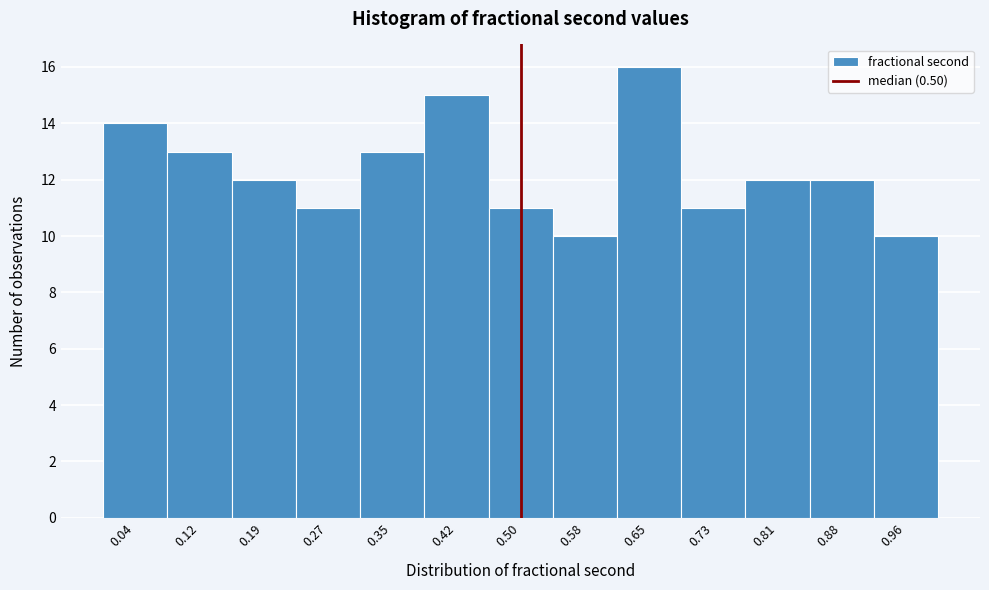

Reading left to right, list every bar in this chart as the range it spans on the x-axis followed by its height. Neither the bar edges nor the heights are printed on the chart, so give them approximately, as read against the axes.

0.00 to 0.08: 14
0.08 to 0.15: 13
0.15 to 0.23: 12
0.23 to 0.31: 11
0.31 to 0.38: 13
0.38 to 0.46: 15
0.46 to 0.54: 11
0.54 to 0.62: 10
0.62 to 0.69: 16
0.69 to 0.77: 11
0.77 to 0.85: 12
0.85 to 0.92: 12
0.92 to 1.00: 10